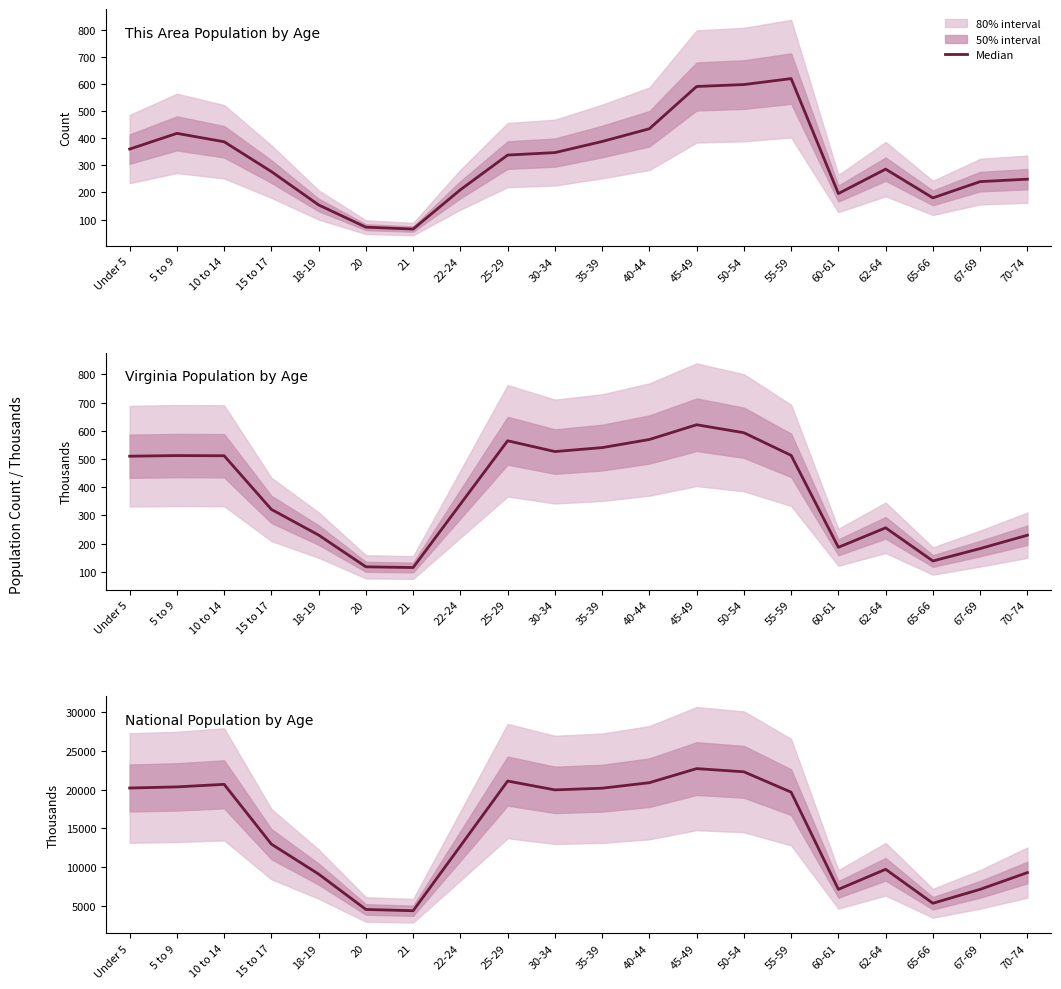

Which has a higher value, 21 or 55-59?

55-59